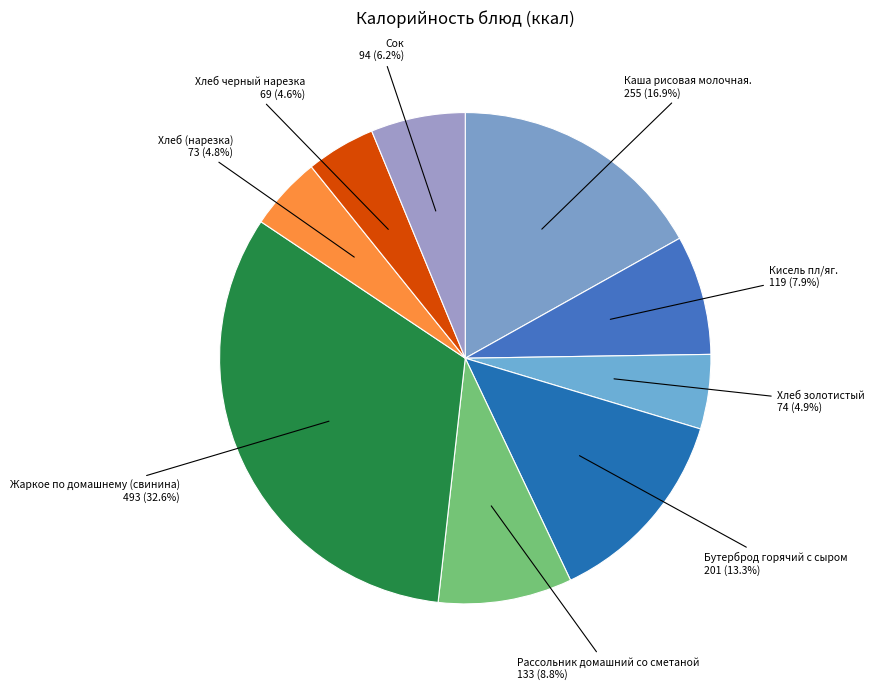

The Жаркое по домашнему (свинина) slice represents 33% of the pie. True or false?

True